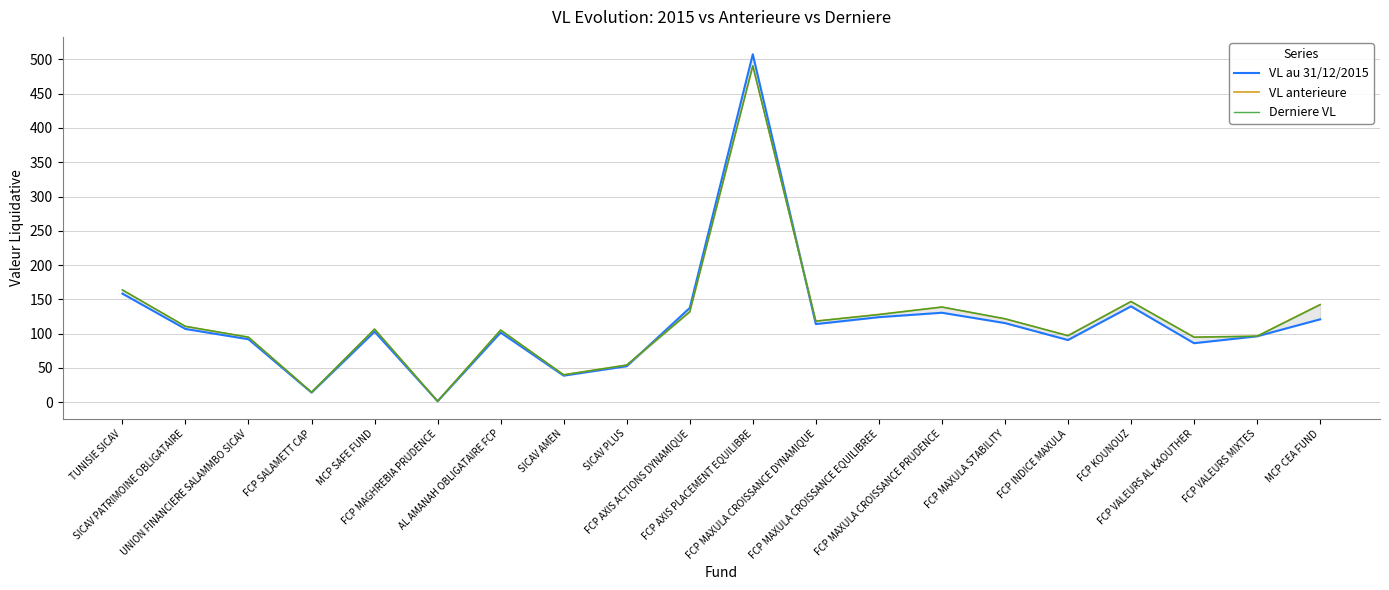

True or false: Derniere VL has more than 2 points higher than both neighbors.

True